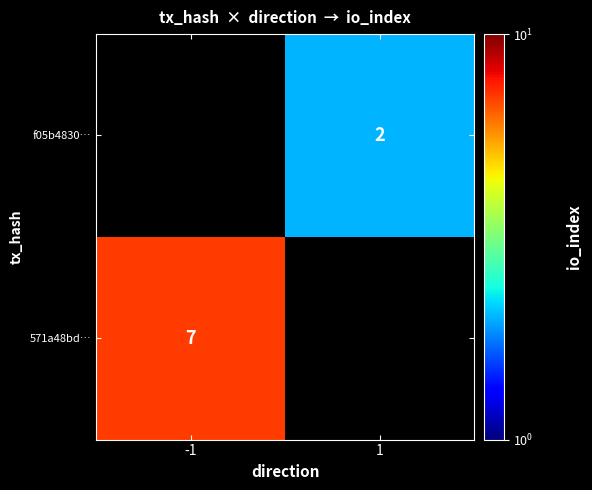

Is it true that 571a48bd… equals 7 at -1?

True